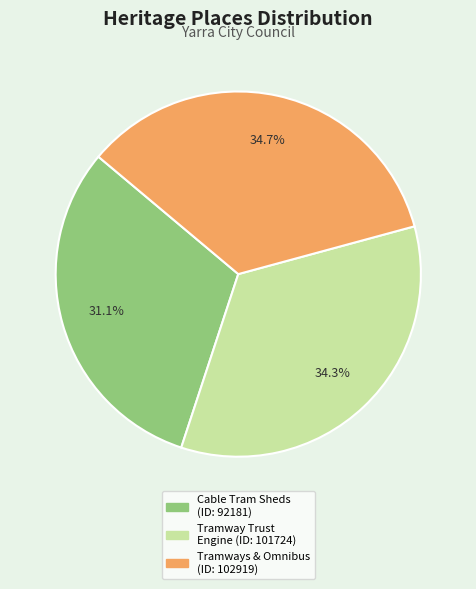

Does any single category account for the majority?

No